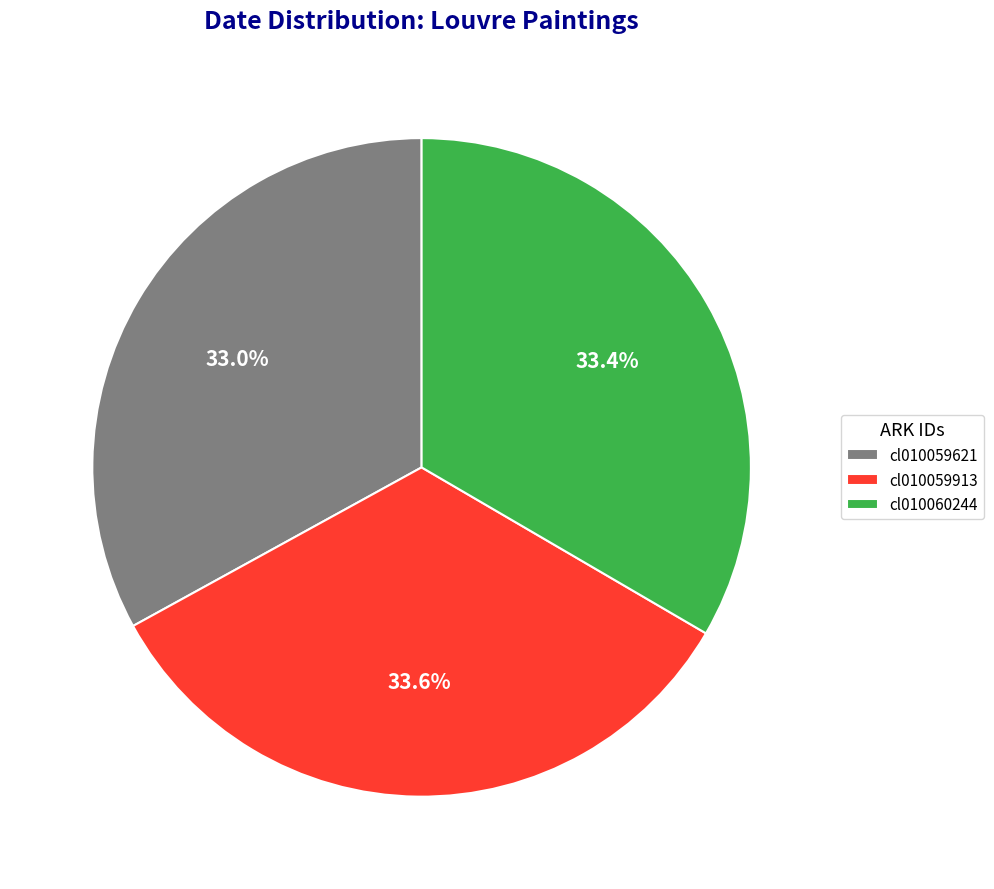

Does cl010060244 represent more than half of the total?

No